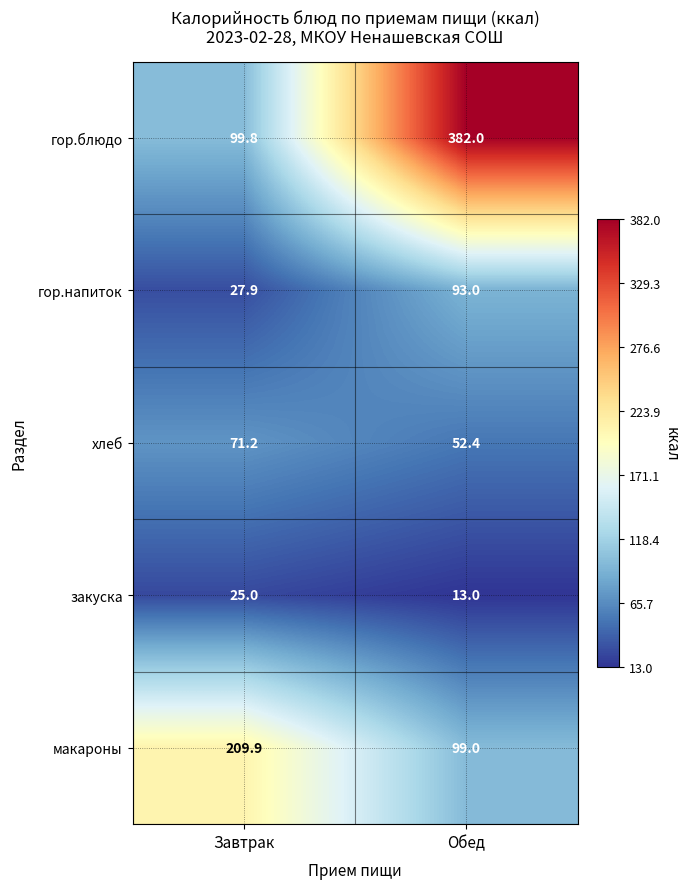

At which label is макароны closest to 154?

Обед